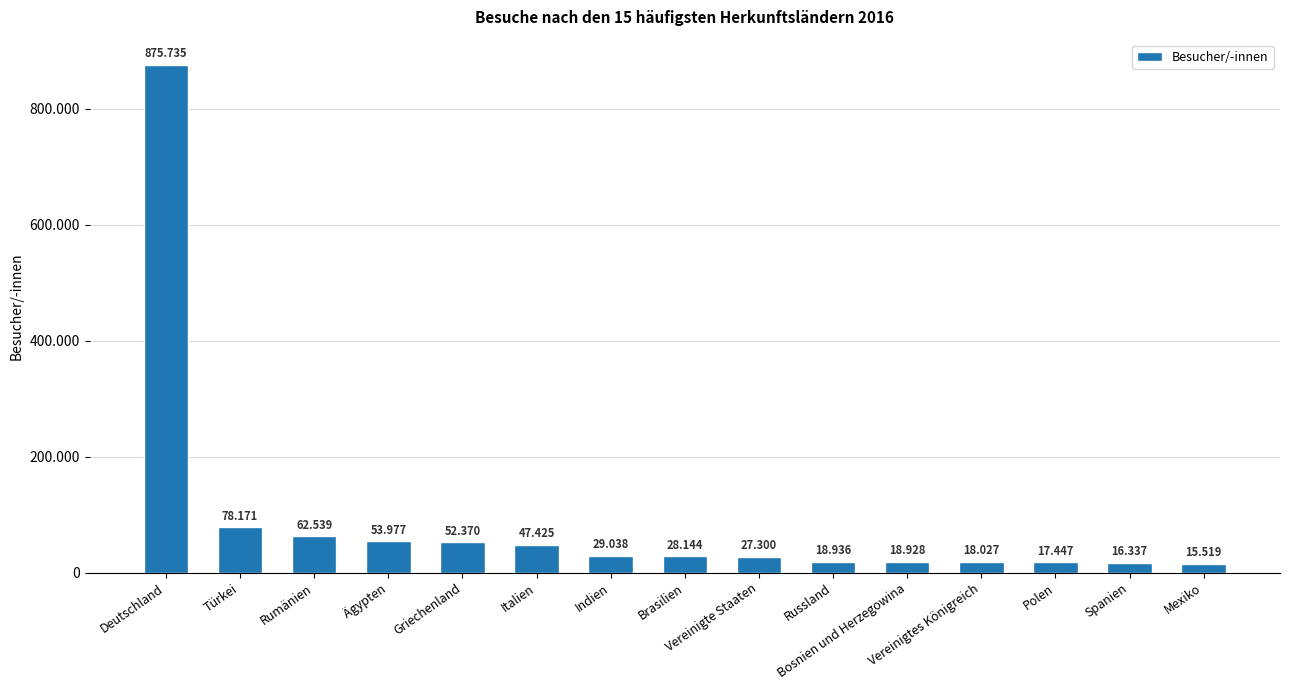

Are the bars horizontal?

No